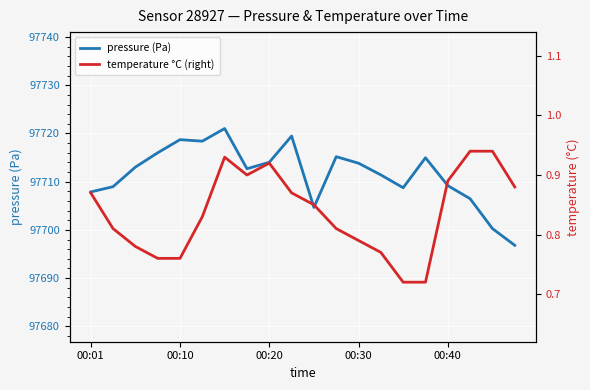

What is the lowest value of the pressure (Pa) series?

97696.8